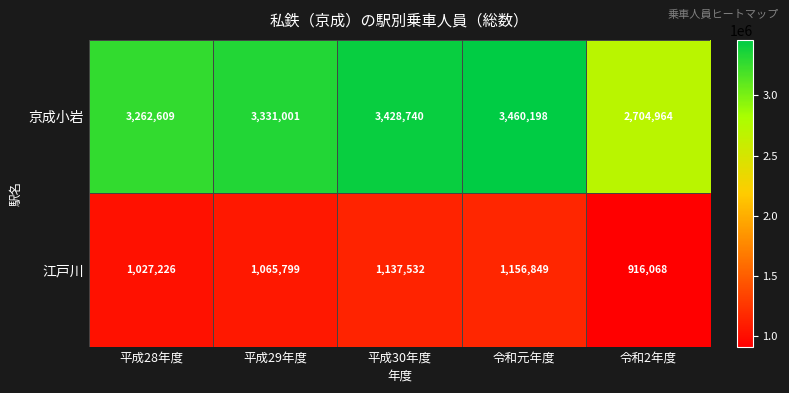

Which series has the largest total across all categories?

京成小岩